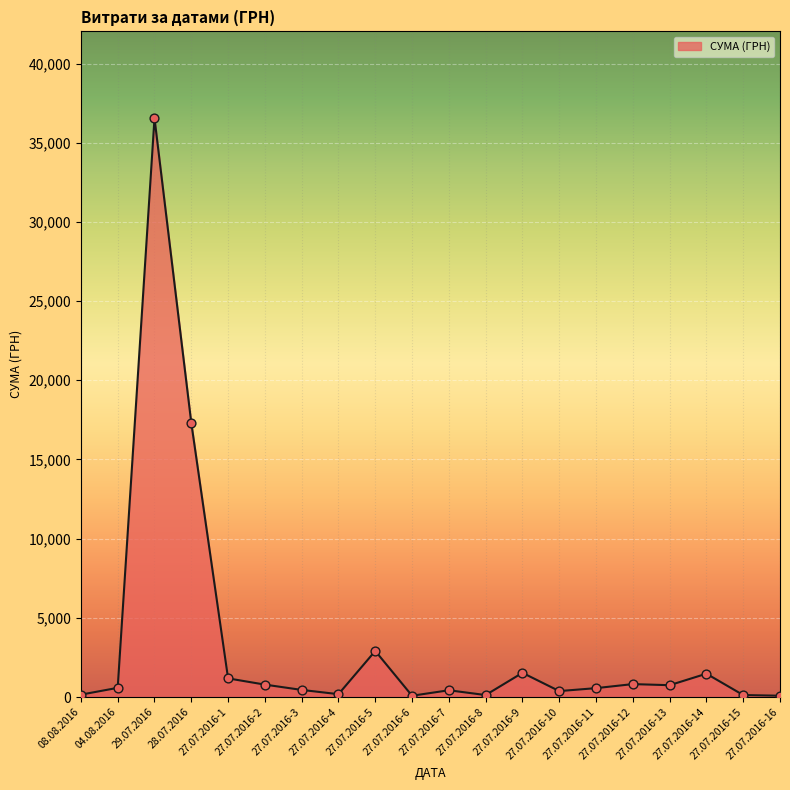

What is the change in value from 27.07.2016-4 to 27.07.2016-14?

+1293.0